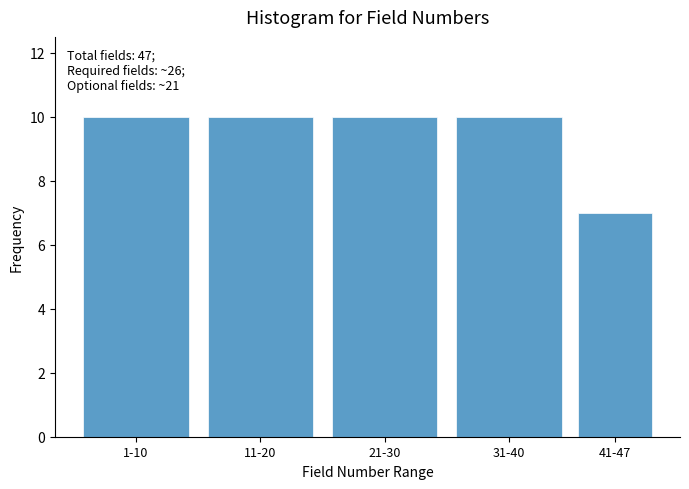

Reading left to right, what are all the values shown in this chart?

10	10	10	10	7